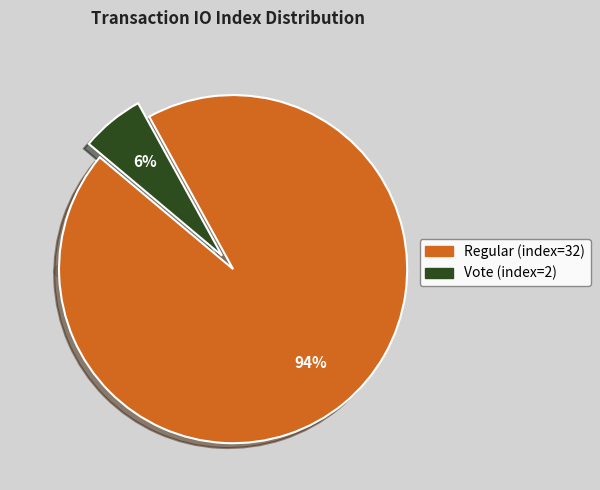

The Vote (io_index=2) slice represents 16% of the pie. True or false?

False